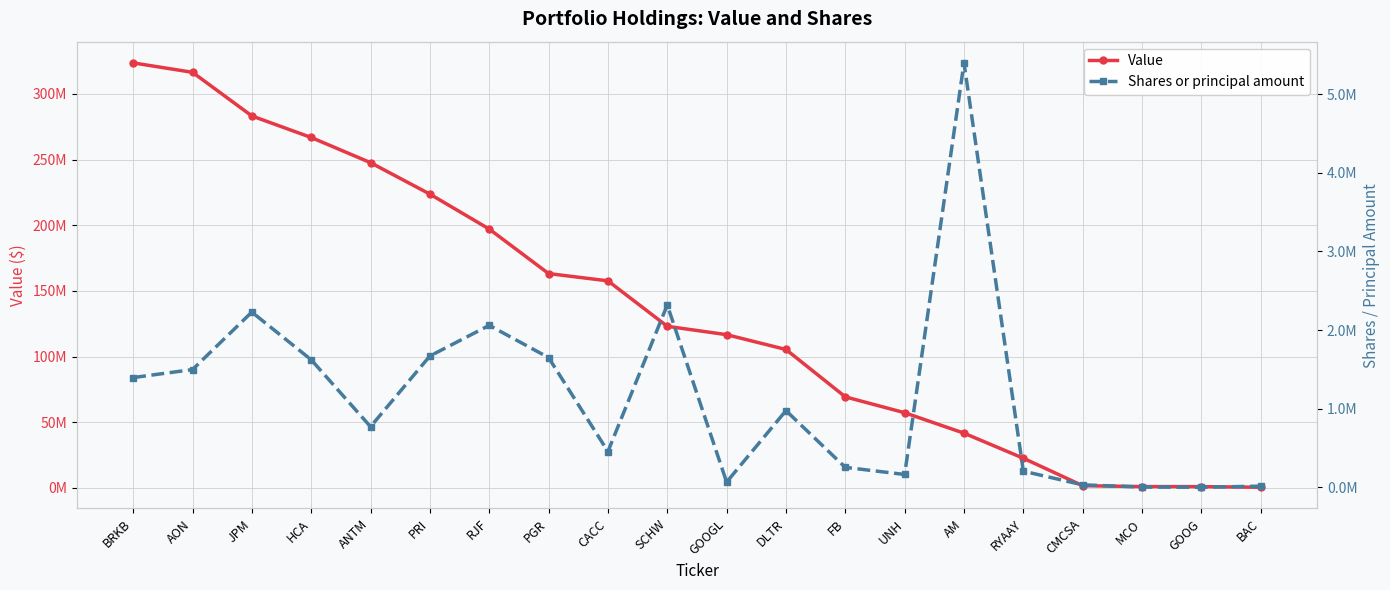

Where is the first local minimum for Shares or principal amount?

ANTM